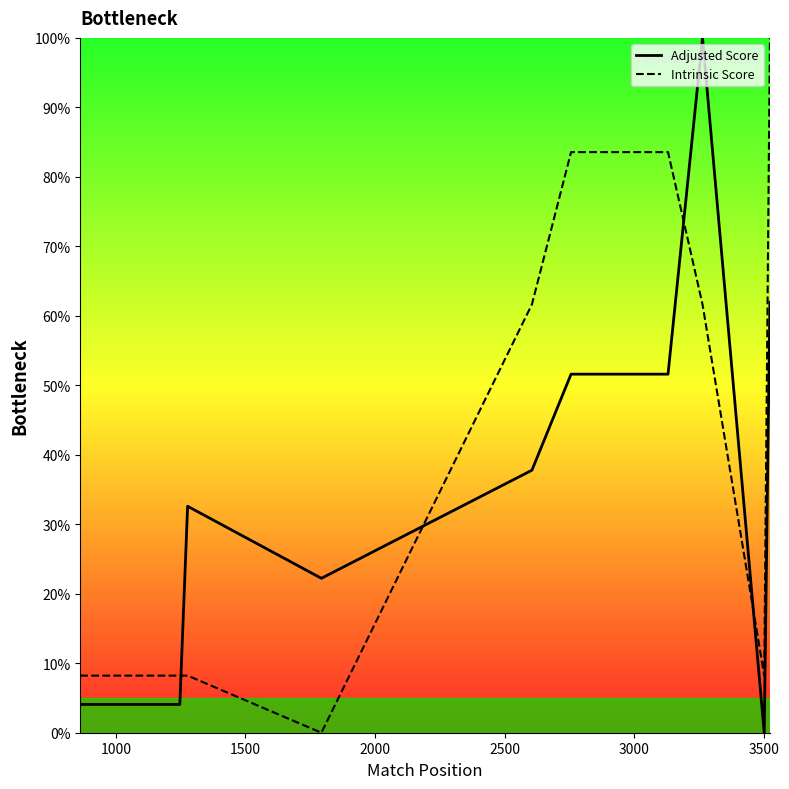

Reading left to right, extract all data points from this chart.

Adjusted Score: 4.1	4.1	32.6	22.2	37.8	51.6	51.6	100.0	0.0	62.0
Intrinsic Score: 8.2	8.2	8.2	0.0	61.6	83.6	83.6	61.6	8.2	100.0